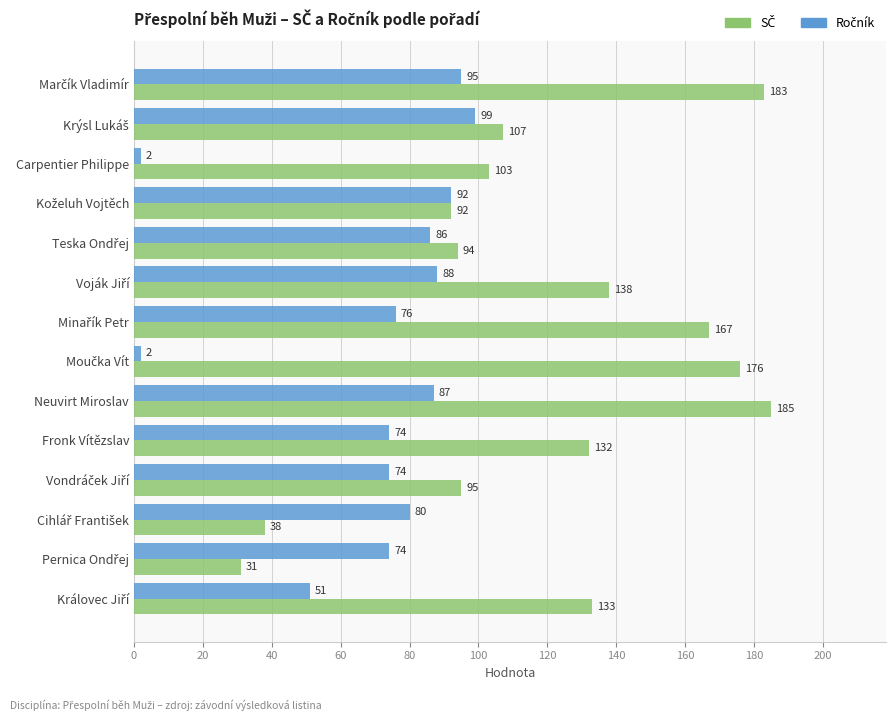

What is the spread (max minus min) of values at Fronk Vítězslav?

58